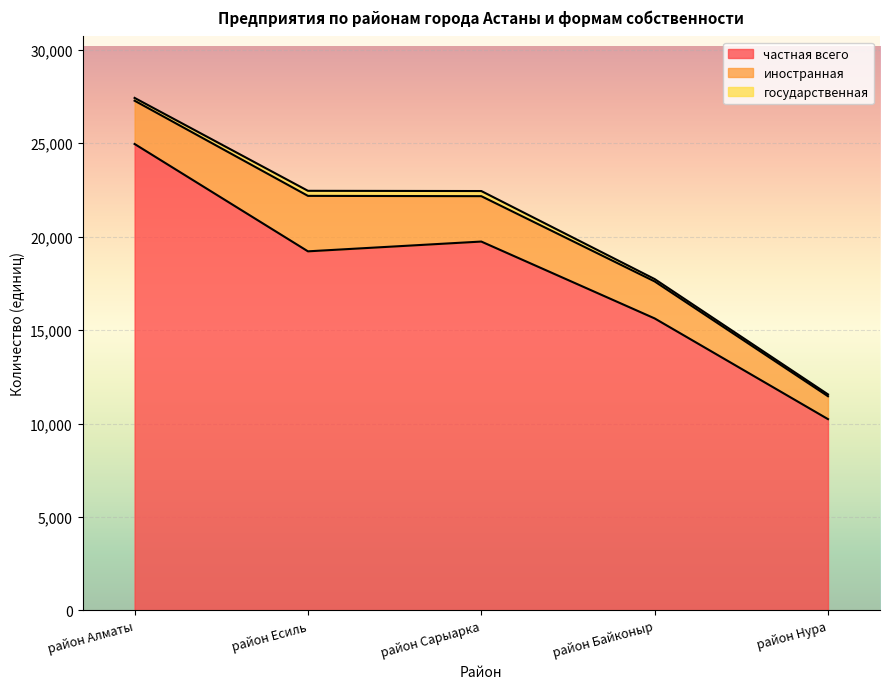

Rank the series by their maximum value, from lowest to highest.

государственная, иностранная, частная всего